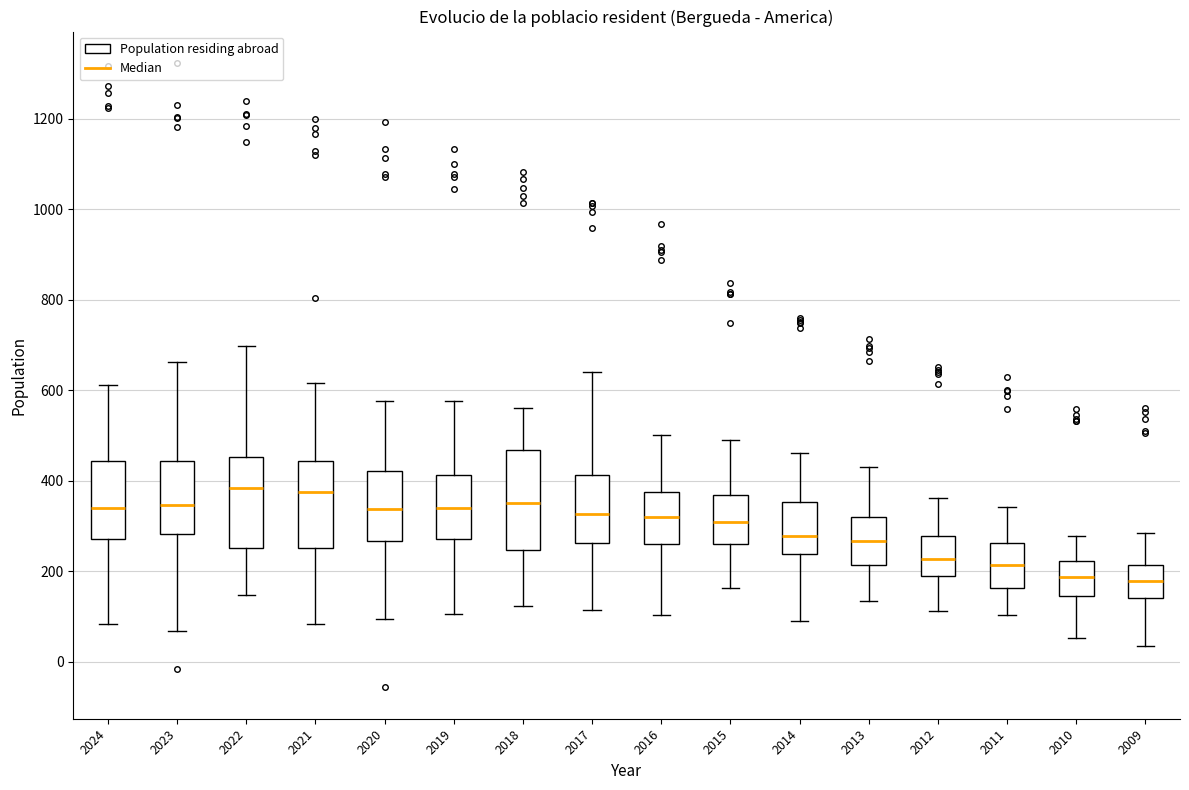

Where is the lower edge of the box at x = 2015 on the y-axis? The values are not printed on the chart, so give them approximately, as read against the axis.

260